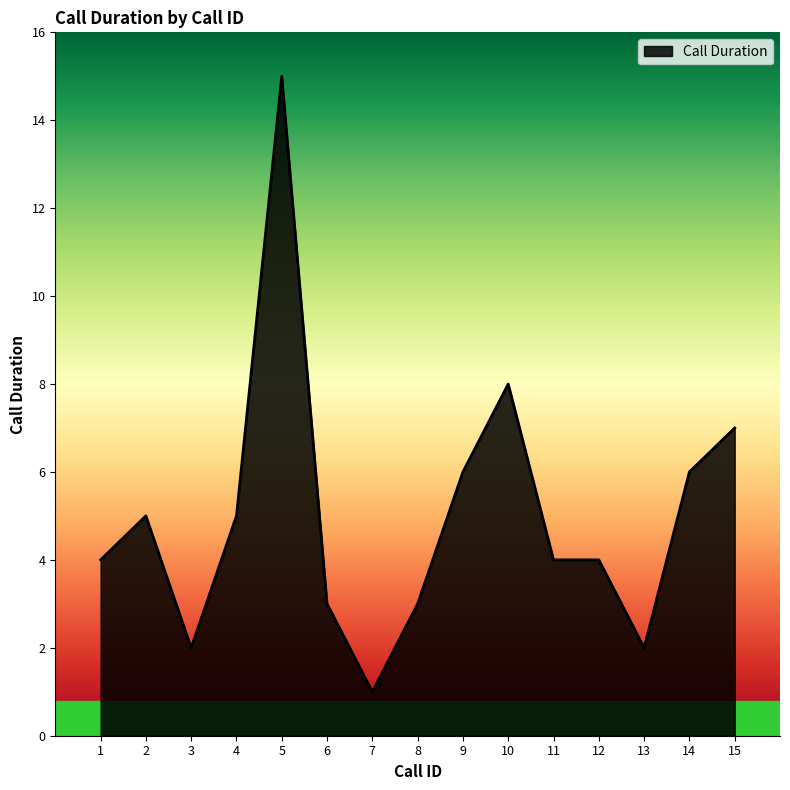

Approximately how many times larger is the value at 8 compared to 5?

0.2